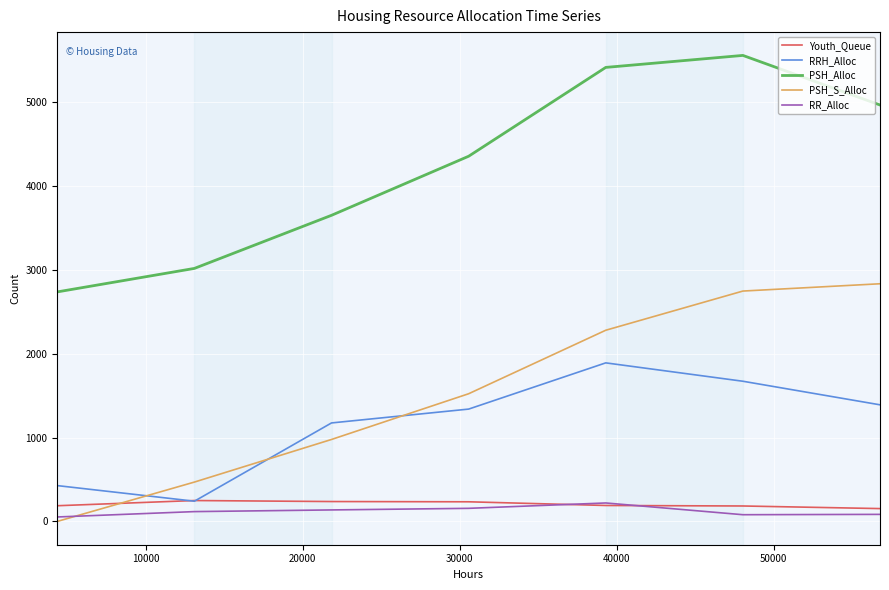

True or false: PSH_Alloc and RR_Alloc intersect in this chart.

False